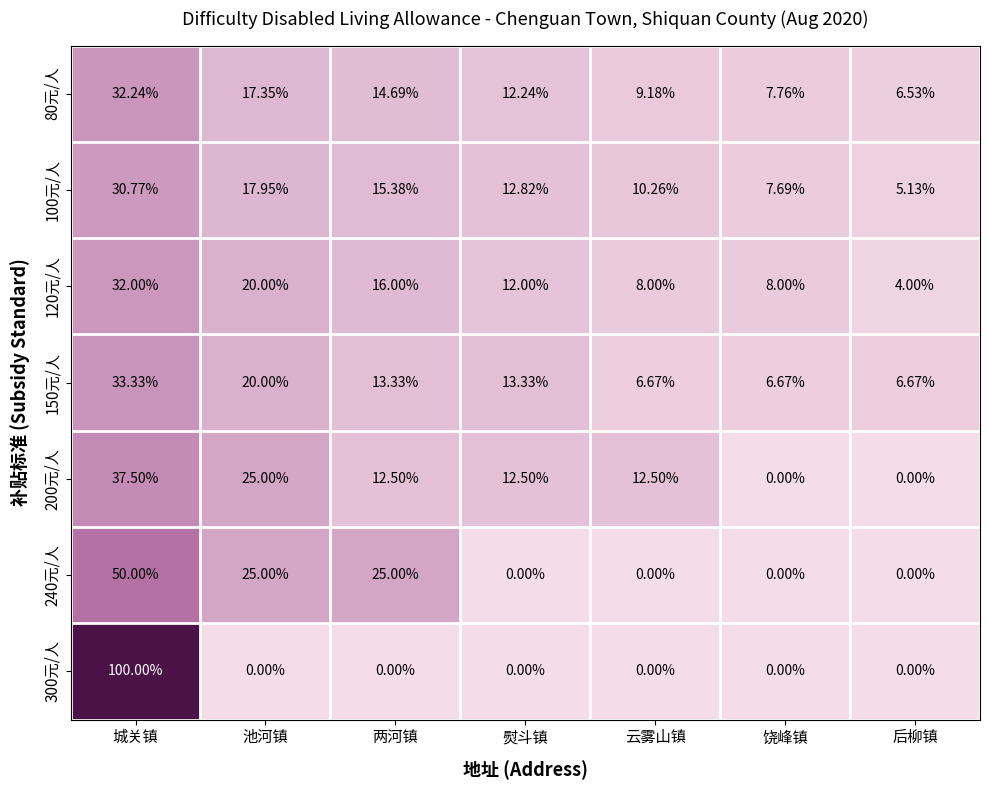

Rank the categories by 80元/人 value from highest to lowest.

城关镇, 池河镇, 两河镇, 熨斗镇, 云雾山镇, 饶峰镇, 后柳镇